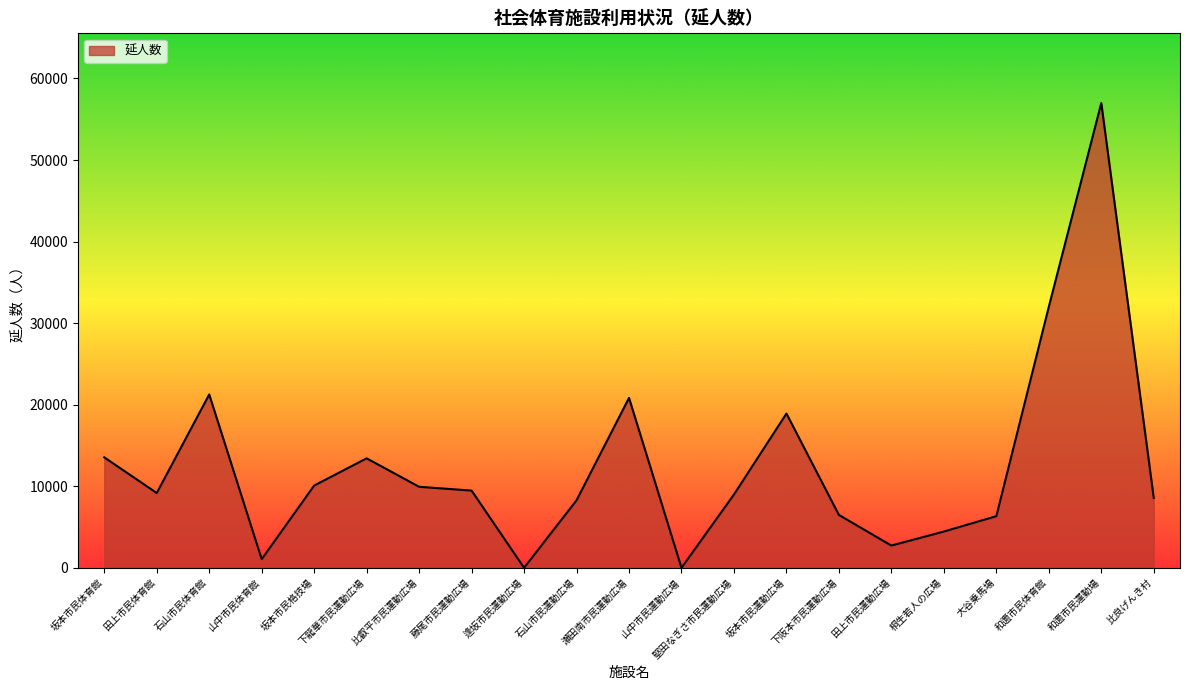

How many values are below 9170?

10